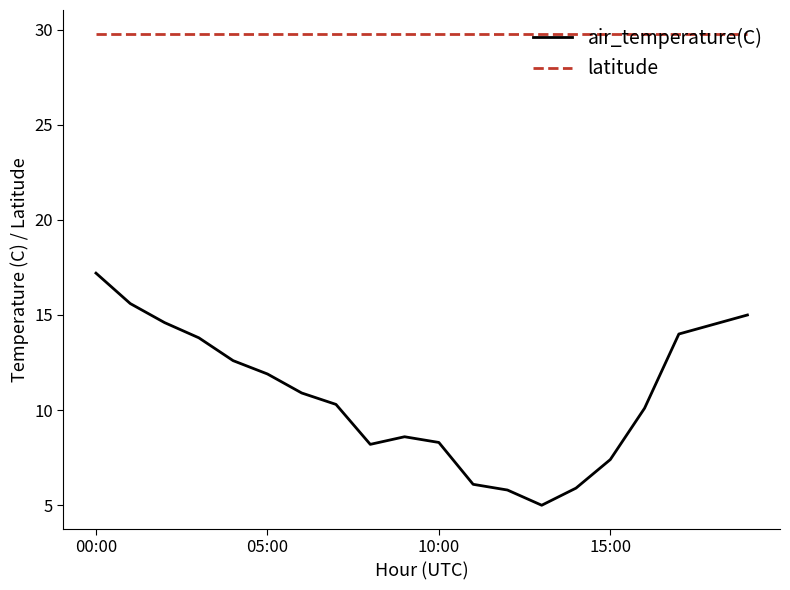

Which series has the widest spread of values?

air_temperature(C)